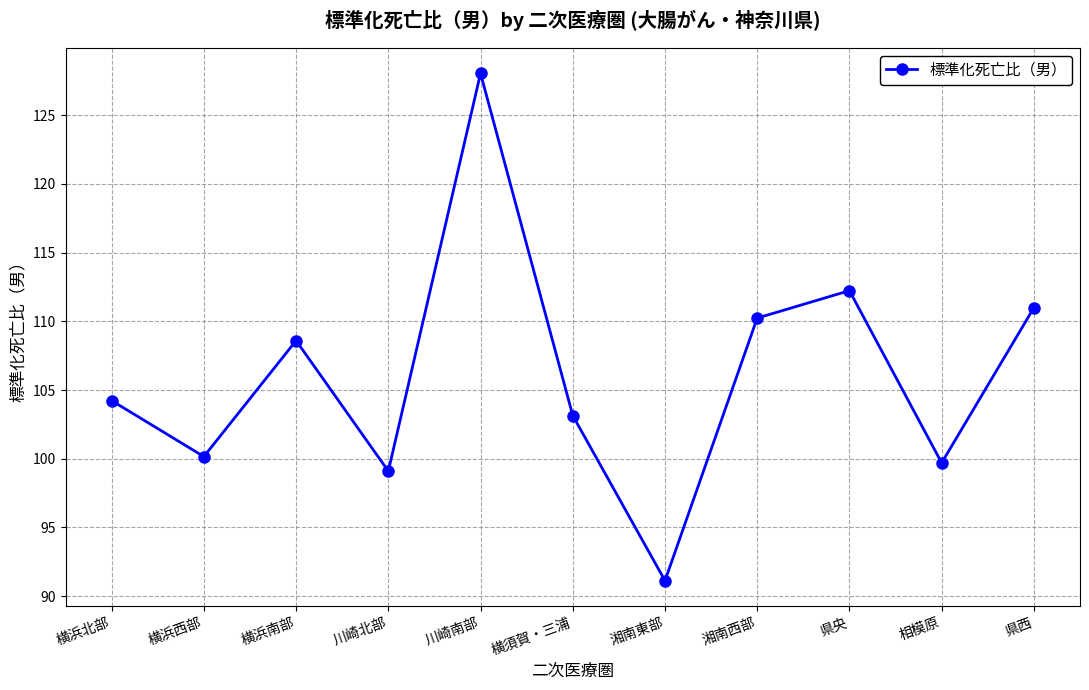

What is the minimum value shown in the chart?

91.1